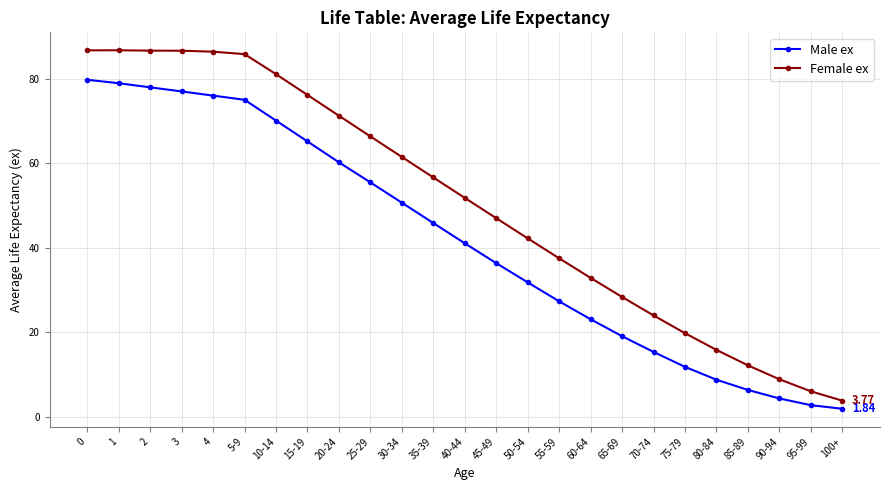

What is the total value across all series at 40-44?

92.9